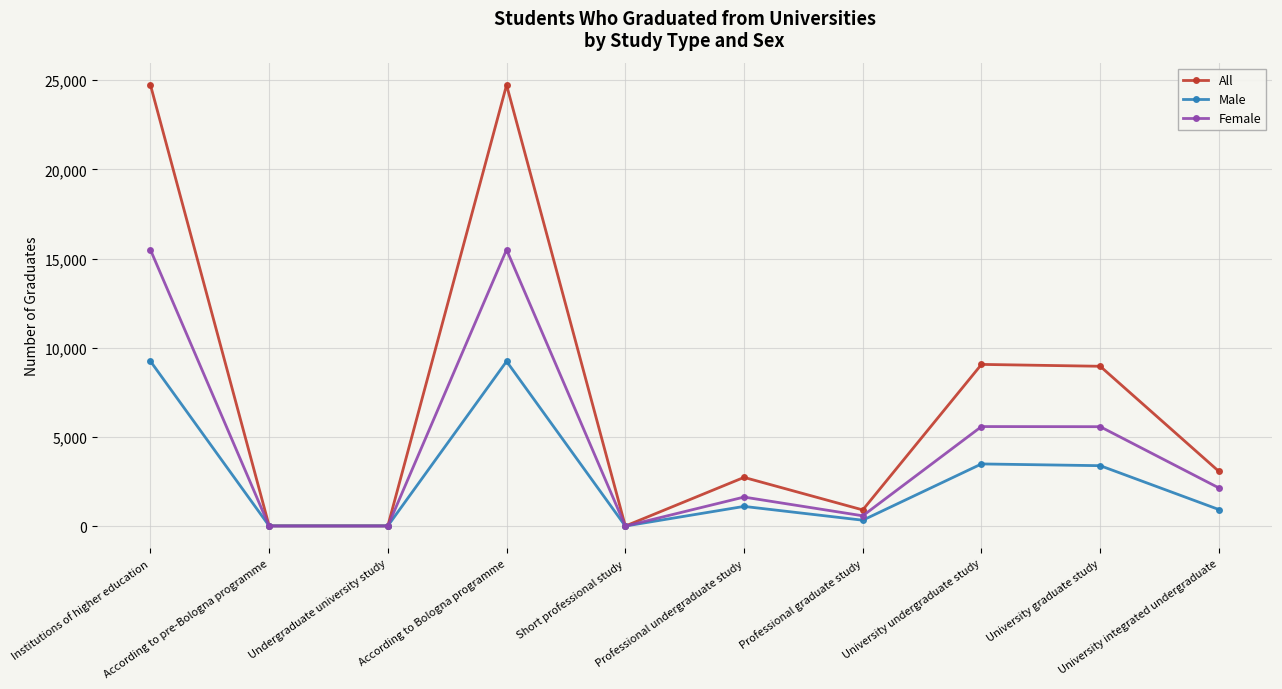

What is the sum of the All values at Professional undergraduate study and University graduate study?

11691